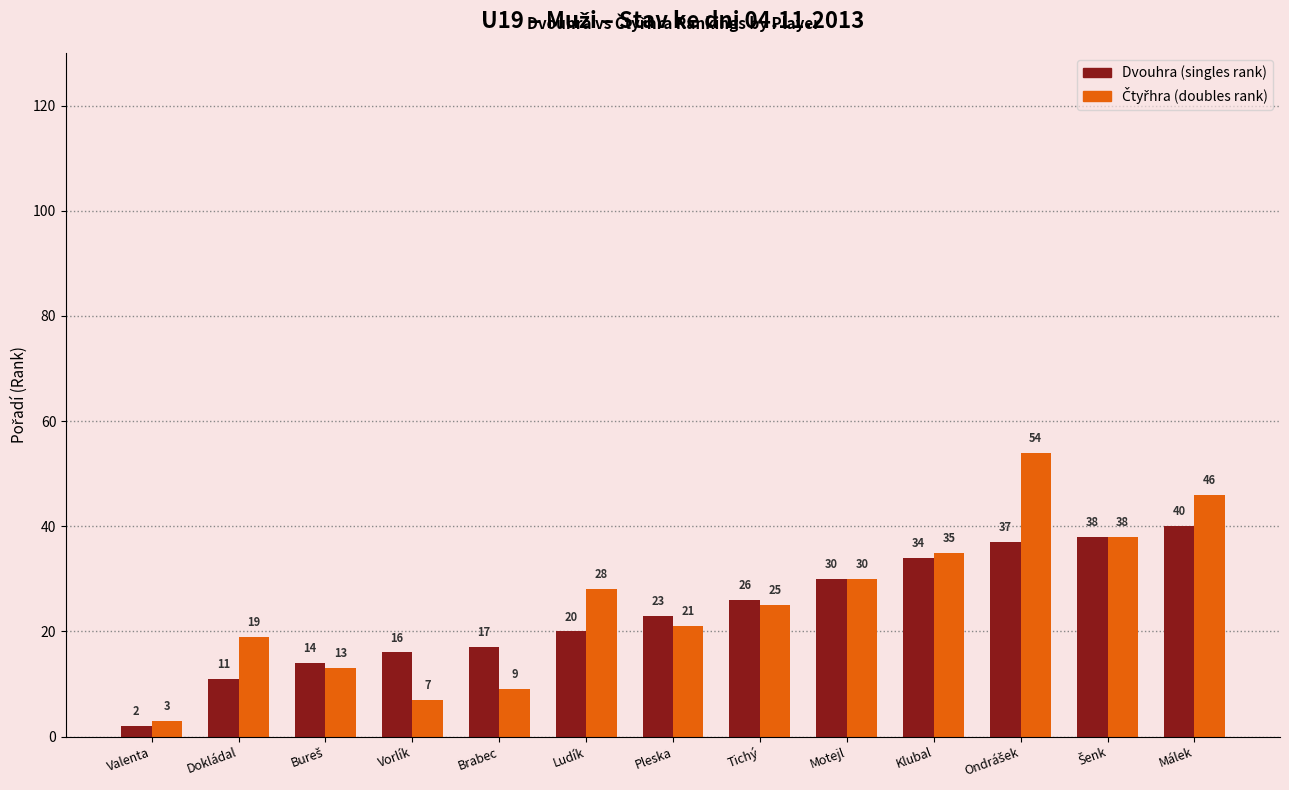

What is the total value across all series at Málek?

86